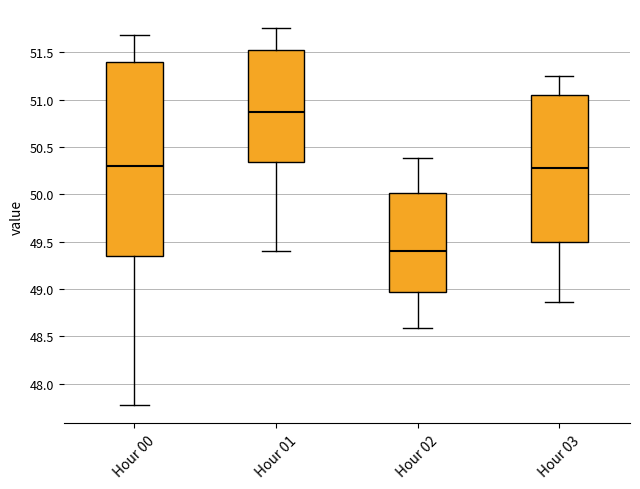

Where does the upper whisker of the box for Hour 02 end on the y-axis? The values are not printed on the chart, so give them approximately, as read against the axis.

50.40